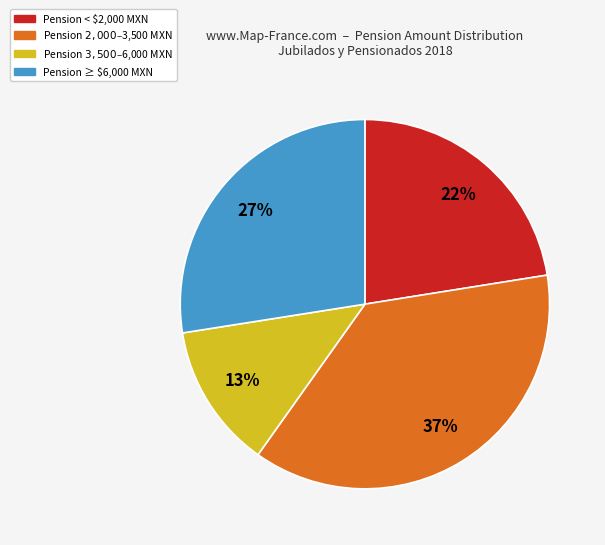

To the nearest percent, what is the average slice percentage?

25%